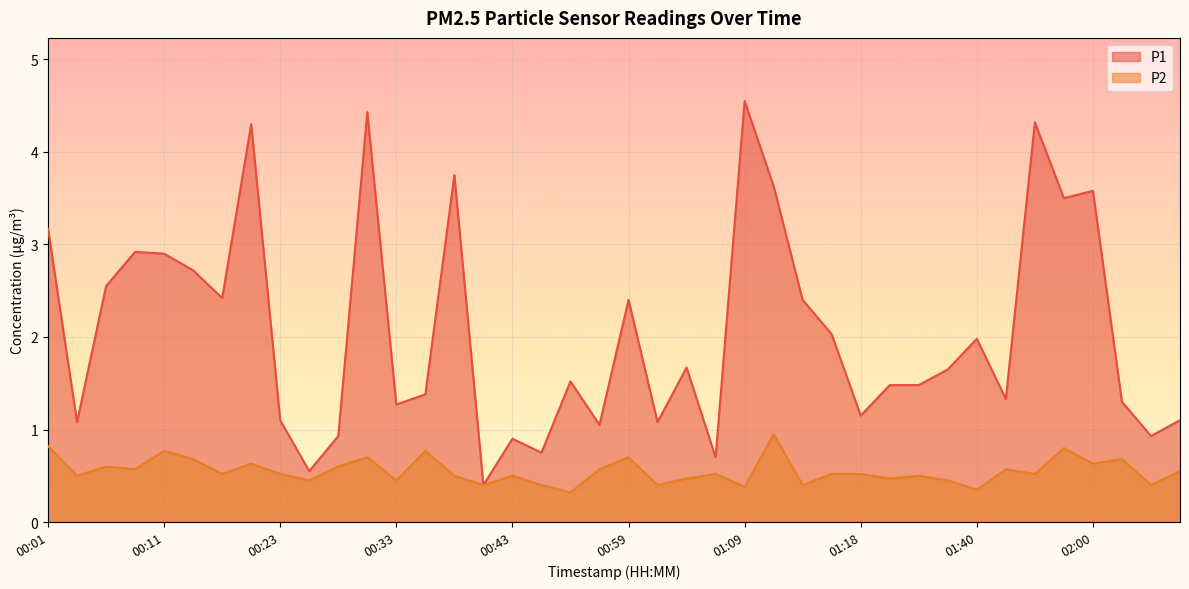

True or false: P1 and P2 cross at least once.

False